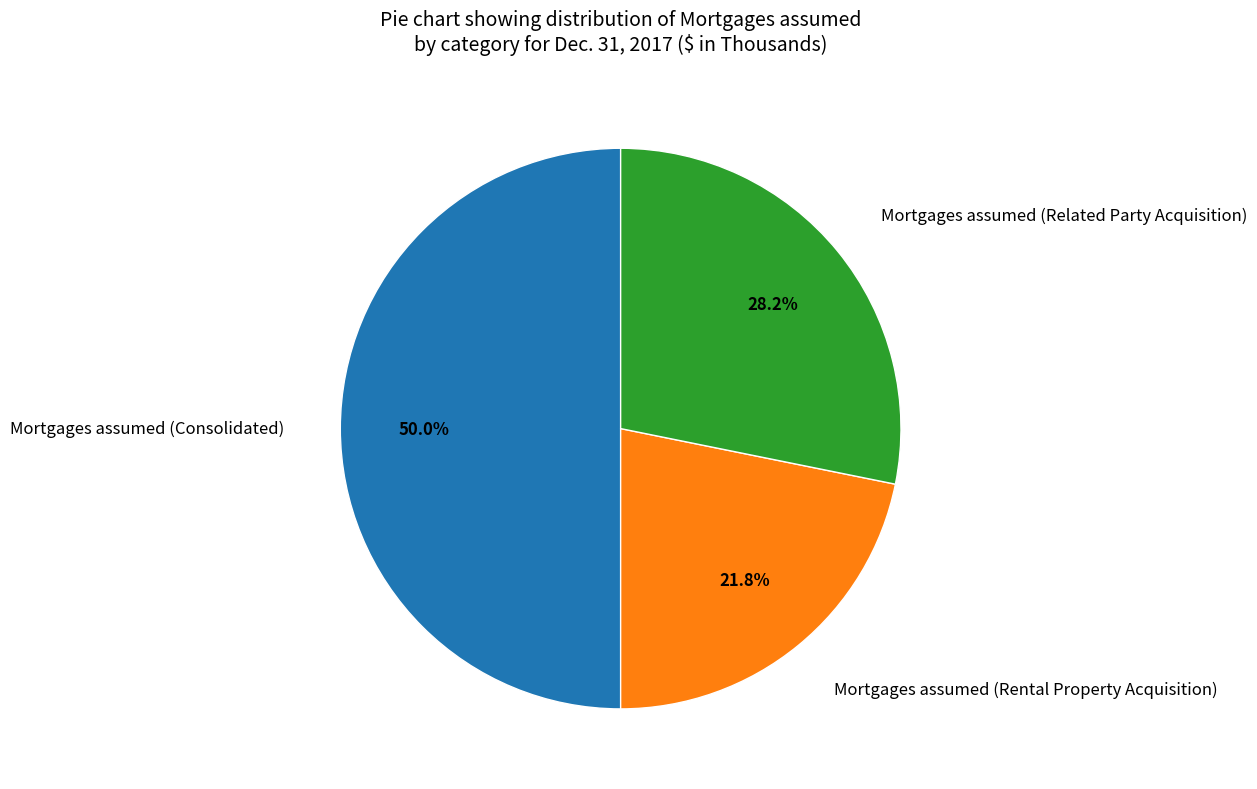

Count the number of slices in the pie.

3